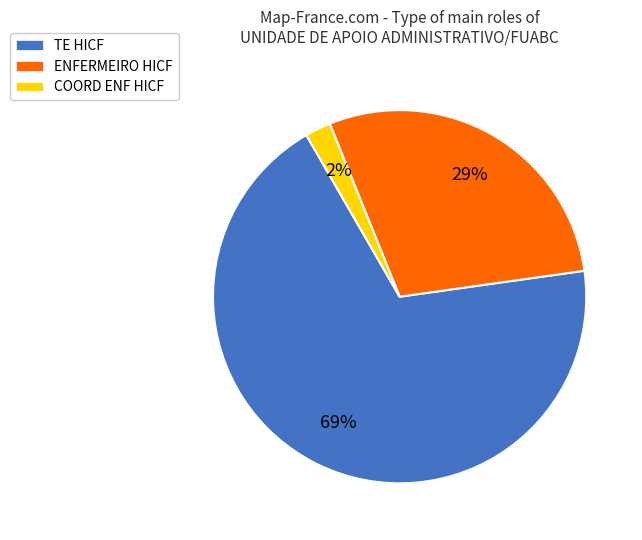

What is the ratio of the value at TE HICF to the value at ENFERMEIRO HICF?

2.4